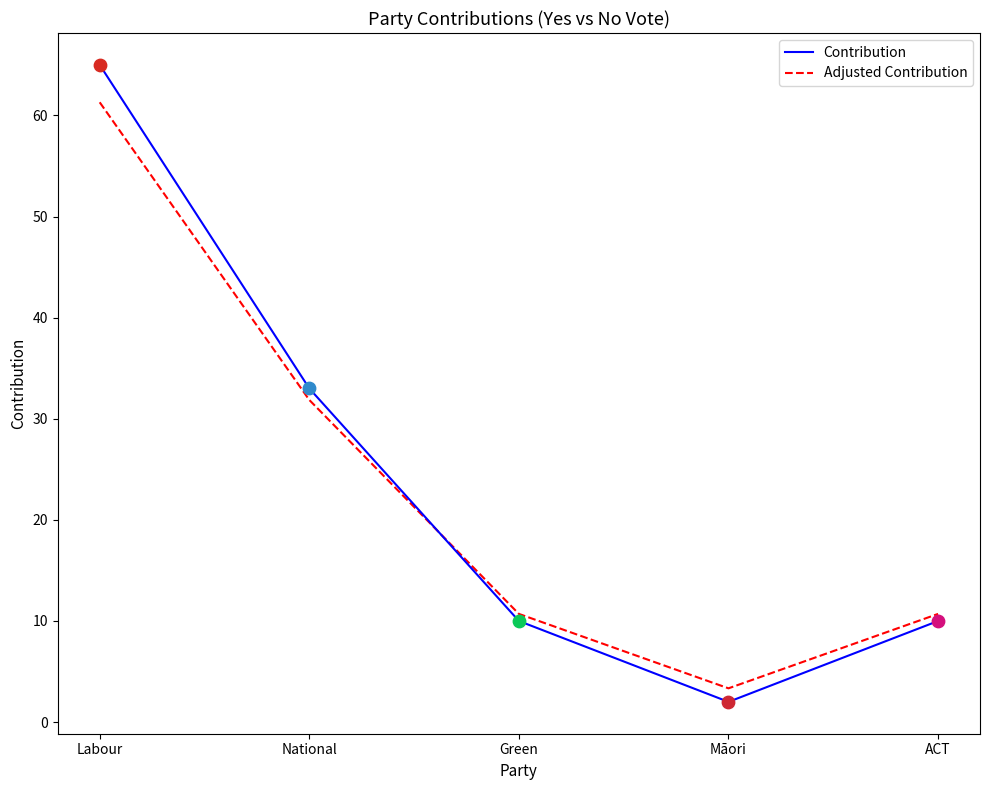

At which category is the sum across all series the highest?

Labour